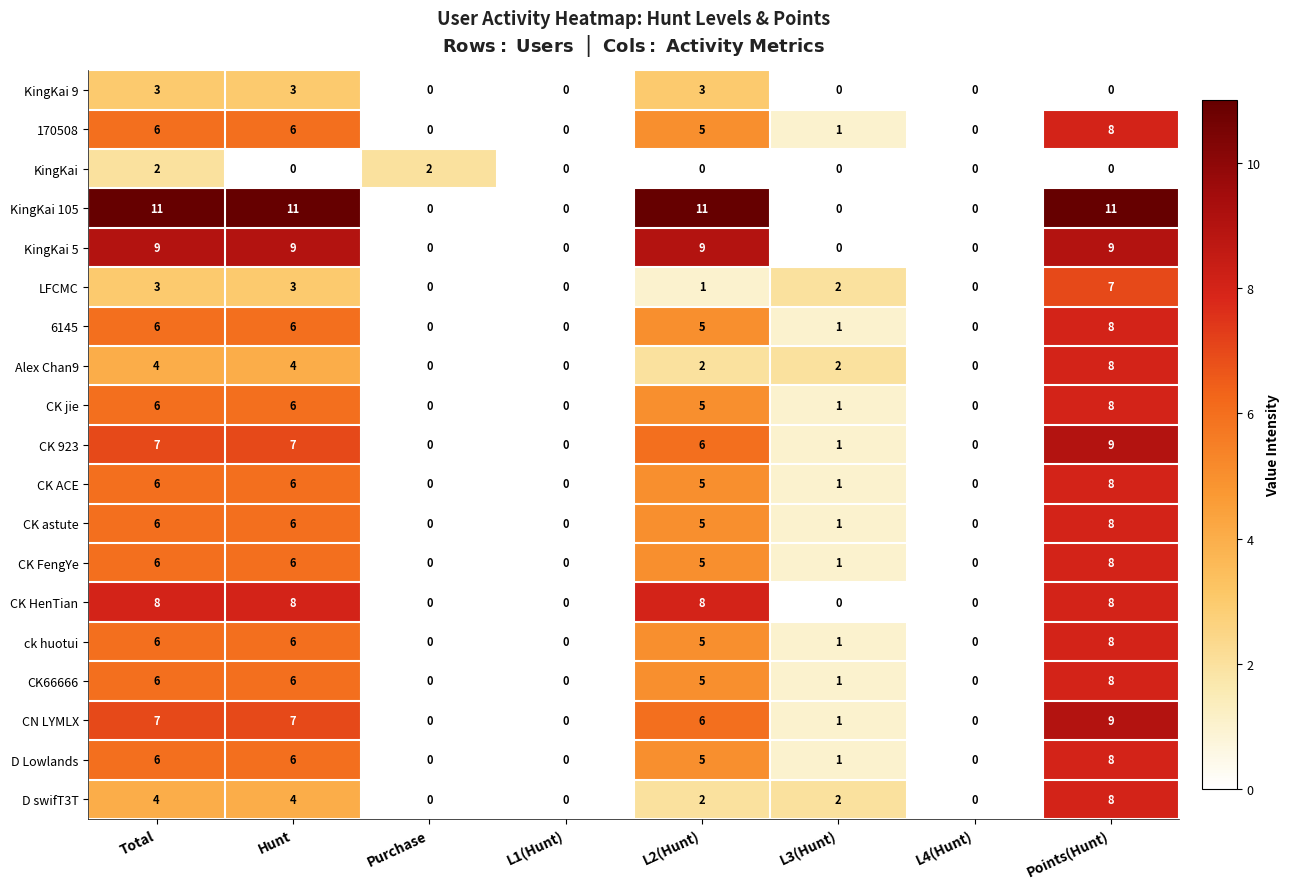

What is the difference between the maximum and second lowest values in the 170508 series?

8